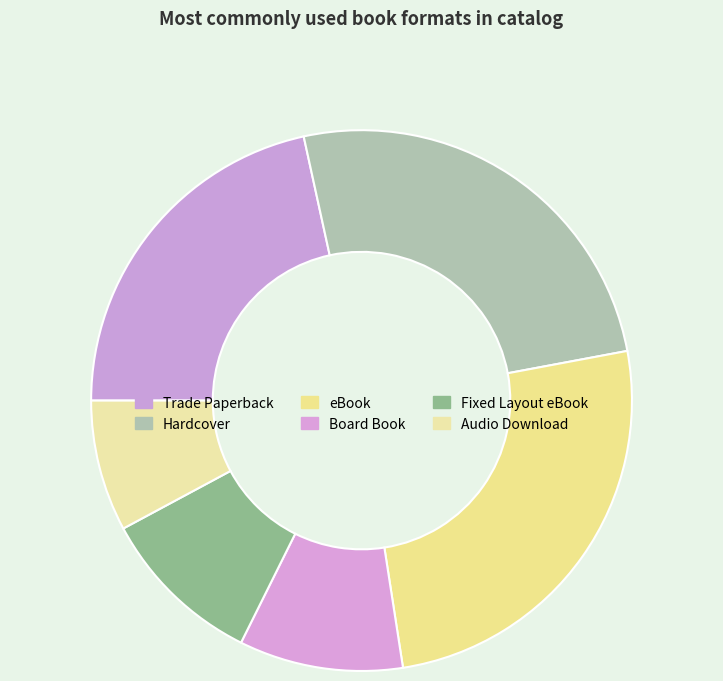

How many slices are in this pie chart?

6